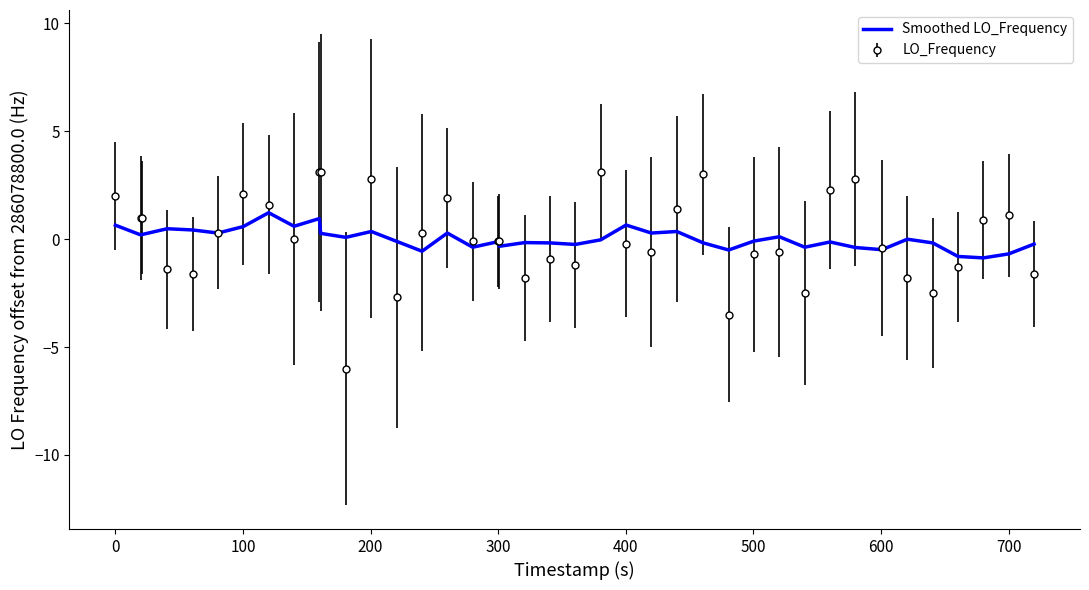

Which series has the largest range (max minus min)?

LO_Frequency